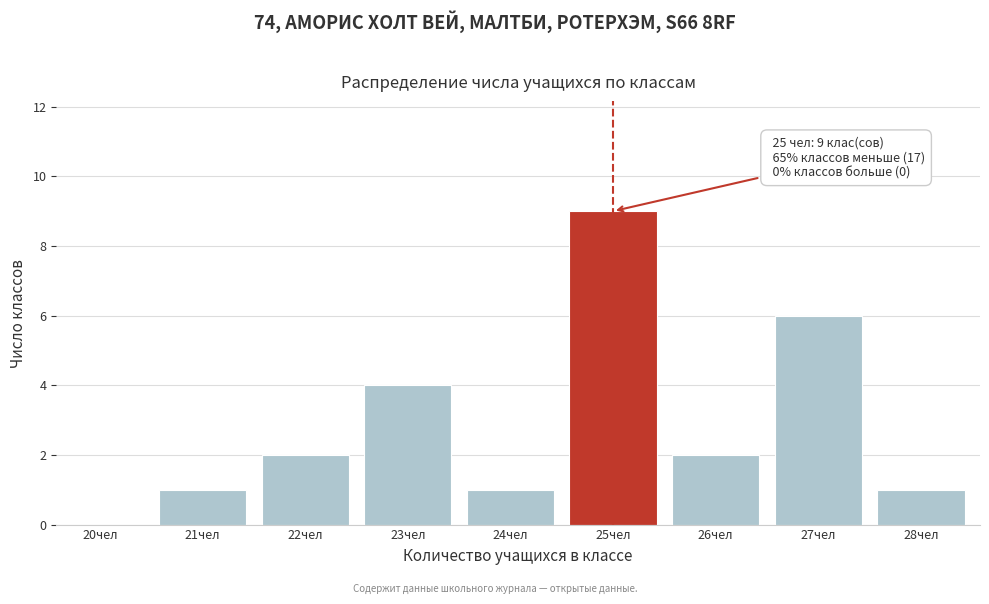

Reading left to right, what are all the values shown in this chart?

20чел=0	21чел=1	22чел=2	23чел=4	24чел=1	25чел=9	26чел=2	27чел=6	28чел=1